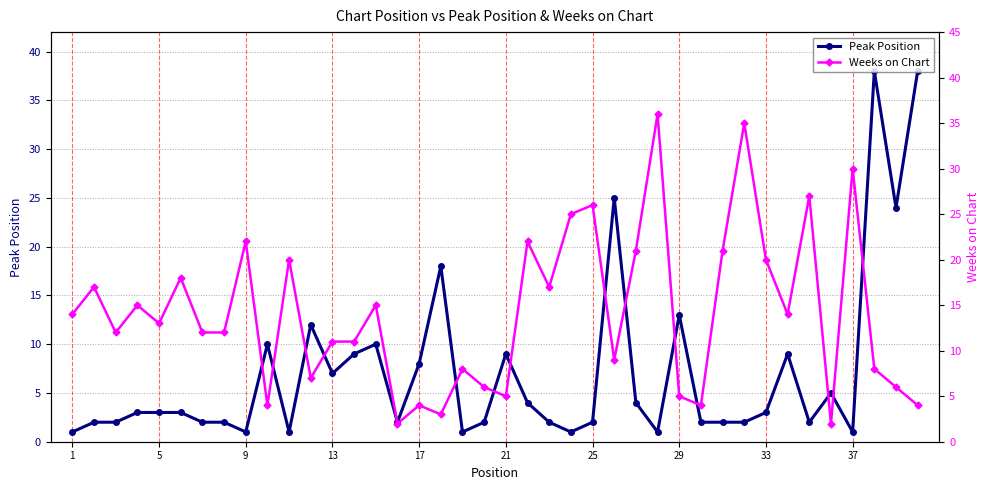

True or false: Weeks on Chart has more than 2 interior local peaks.

True